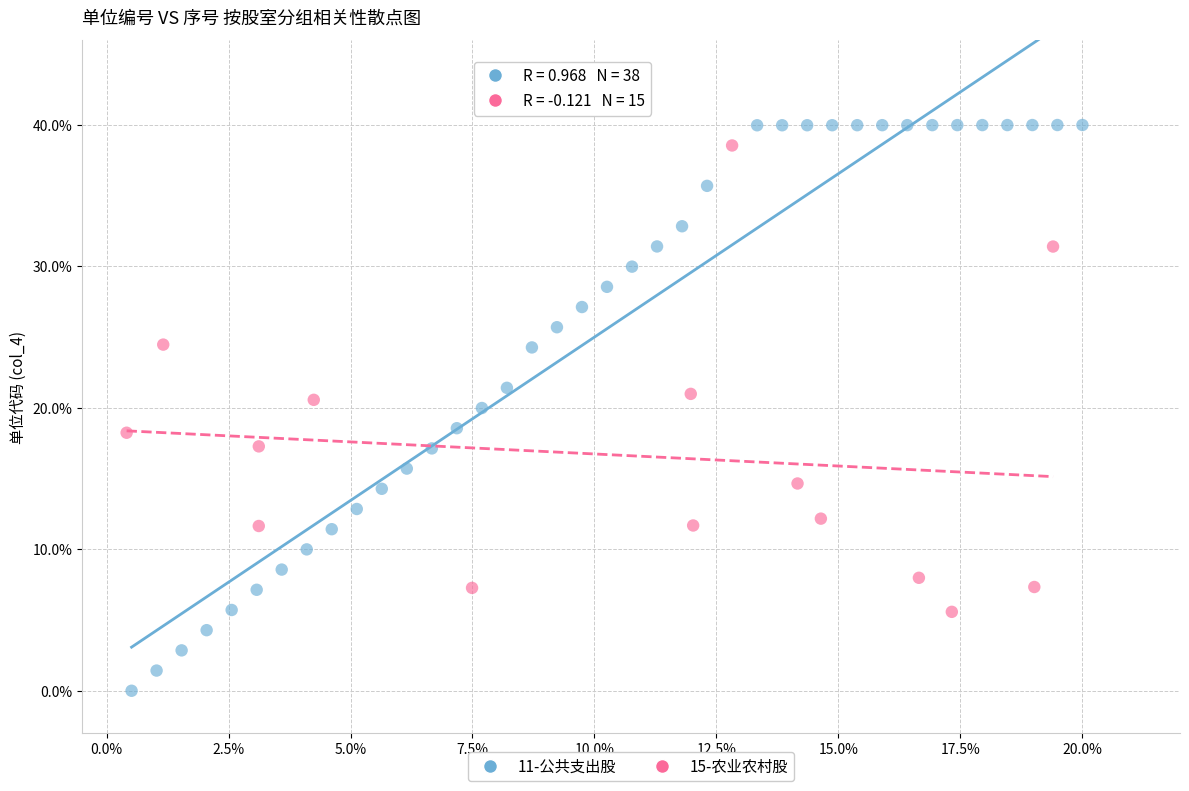

Which series contains the lowest Y value?

11-公共支出股